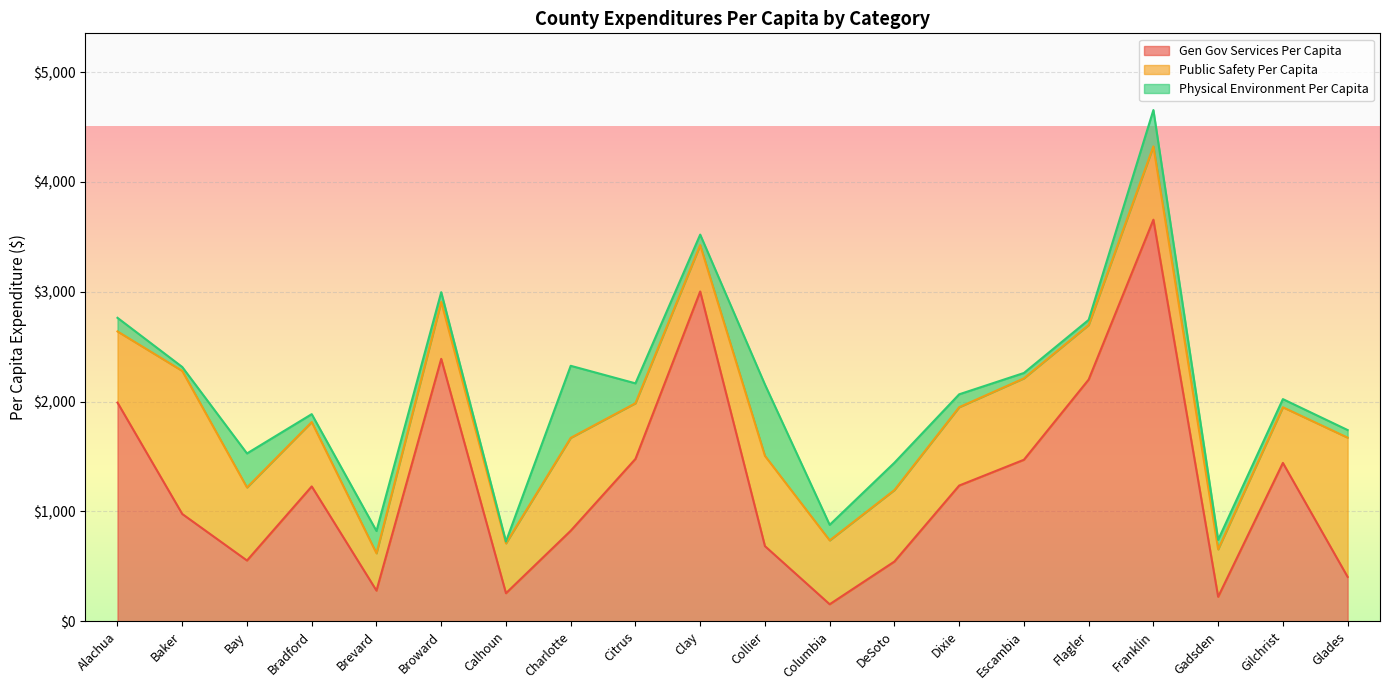

What is the label of the 6th point from the right?

Escambia